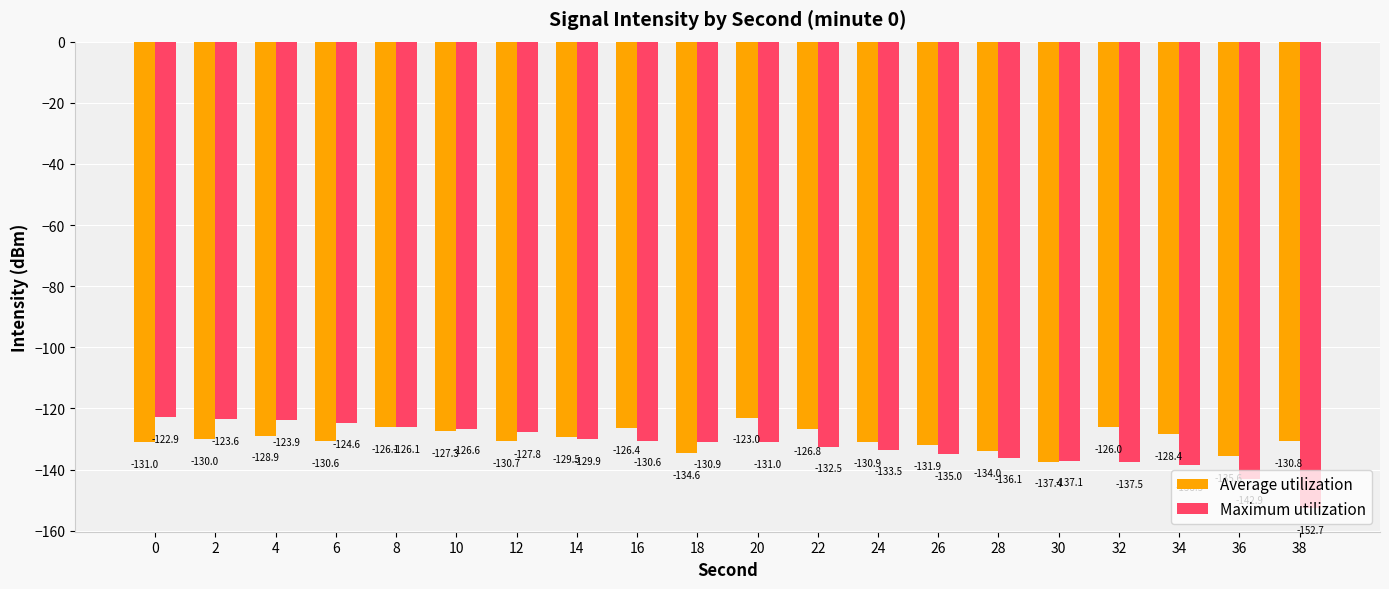

What is the lowest value of the Average utilization series?

-137.4